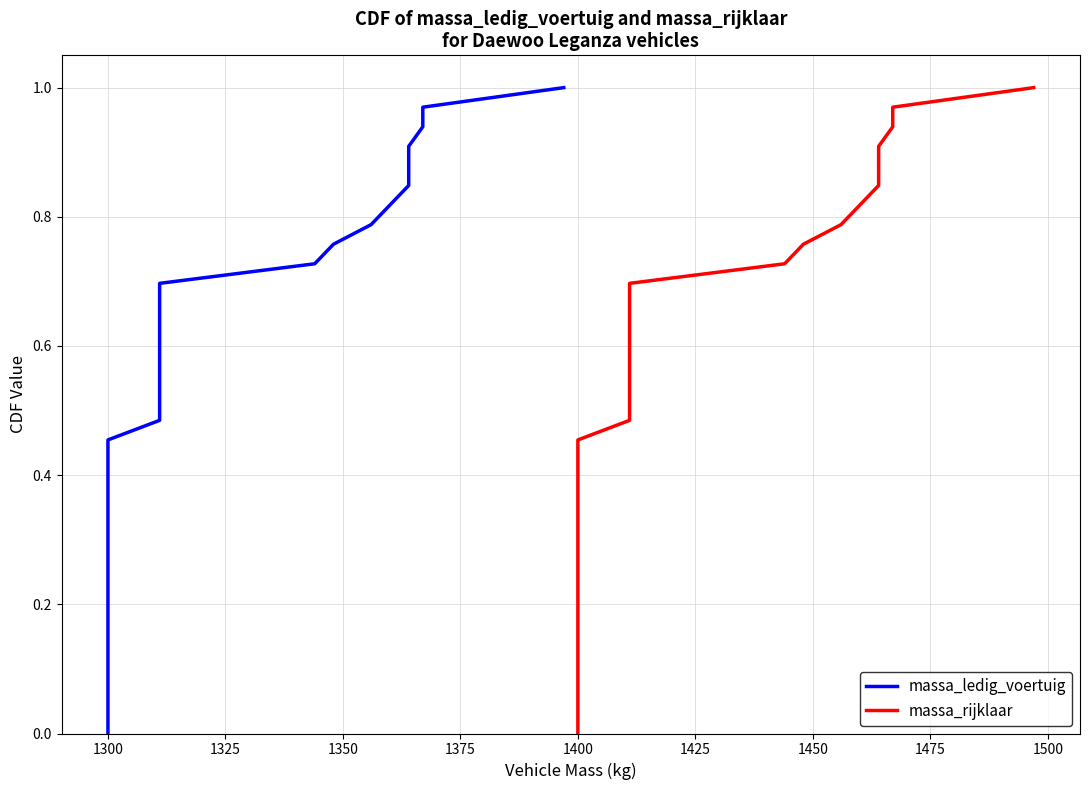

Is the value of massa_rijklaar at 1325 greater than the value of massa_ledig_voertuig at 30?

No